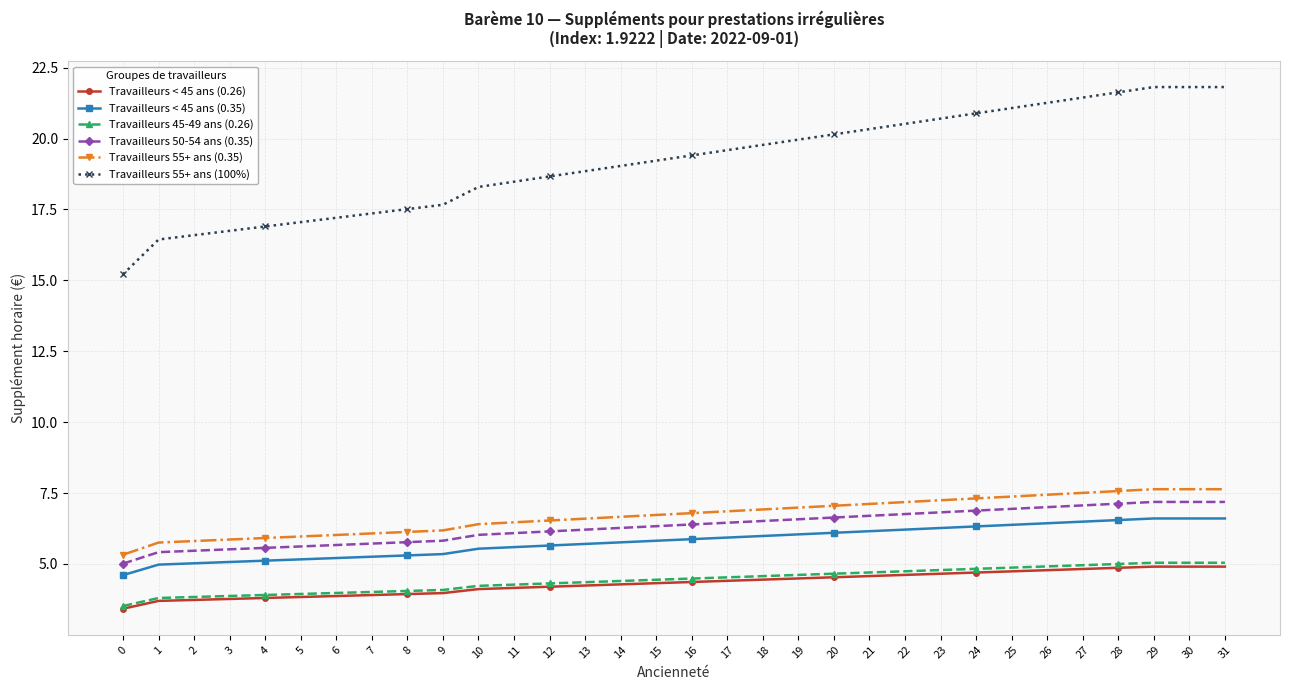

Is the value of Travailleurs 45-49 ans (0.26) at 26 greater than the value of Travailleurs < 45 ans (0.35) at 31?

No